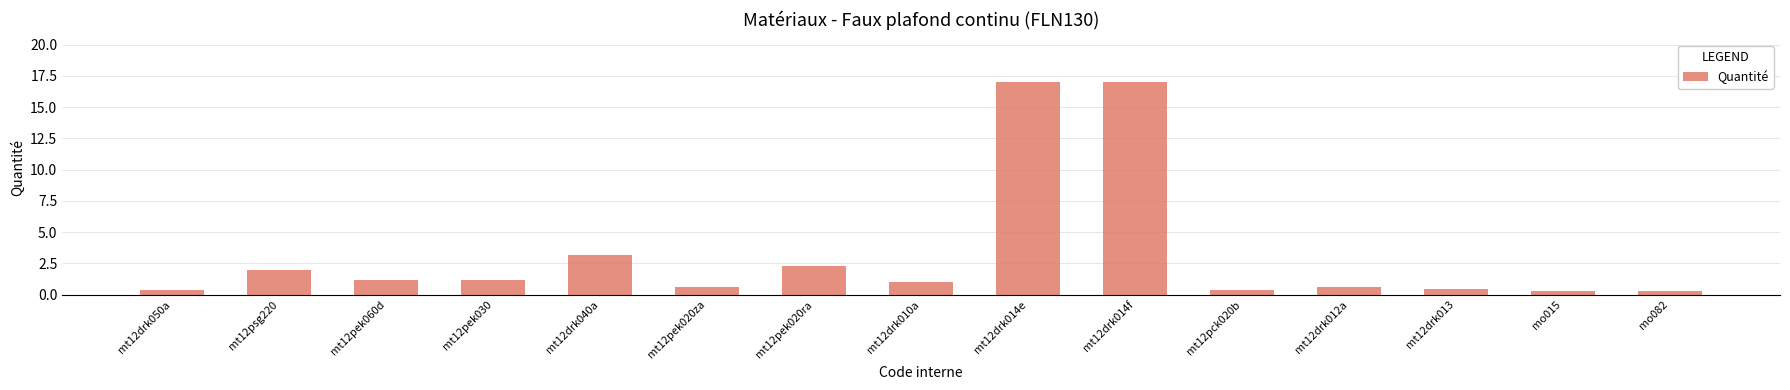

How many data points are less than 1?

7